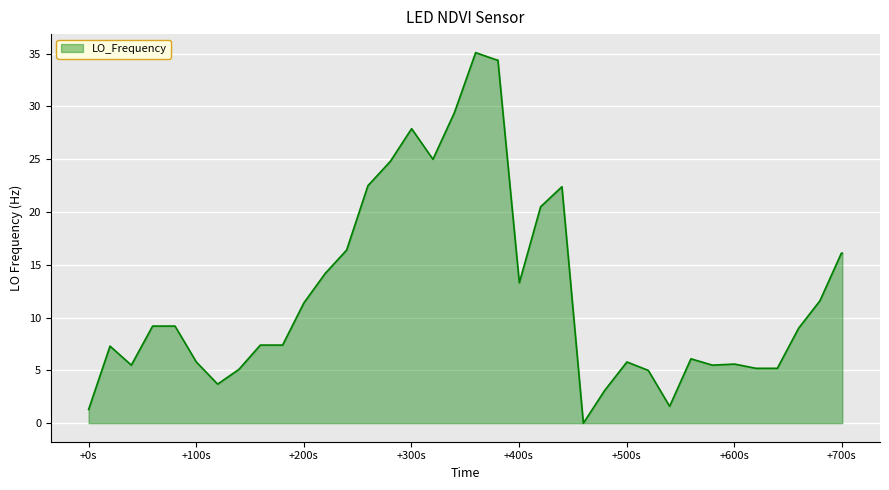

What is the difference between the maximum and minimum values?

35.1